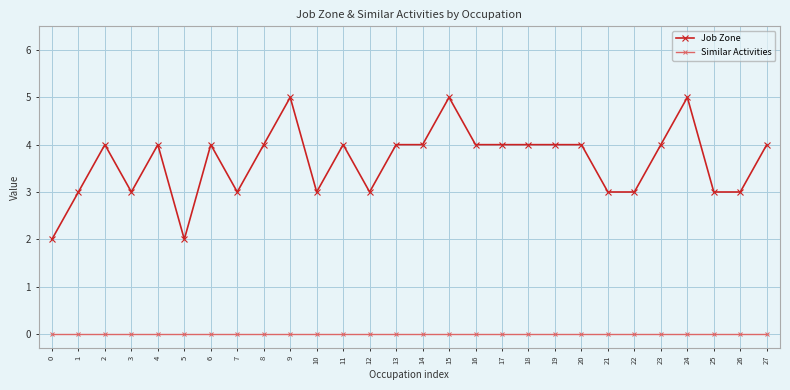

How many lines are shown in the chart?

2